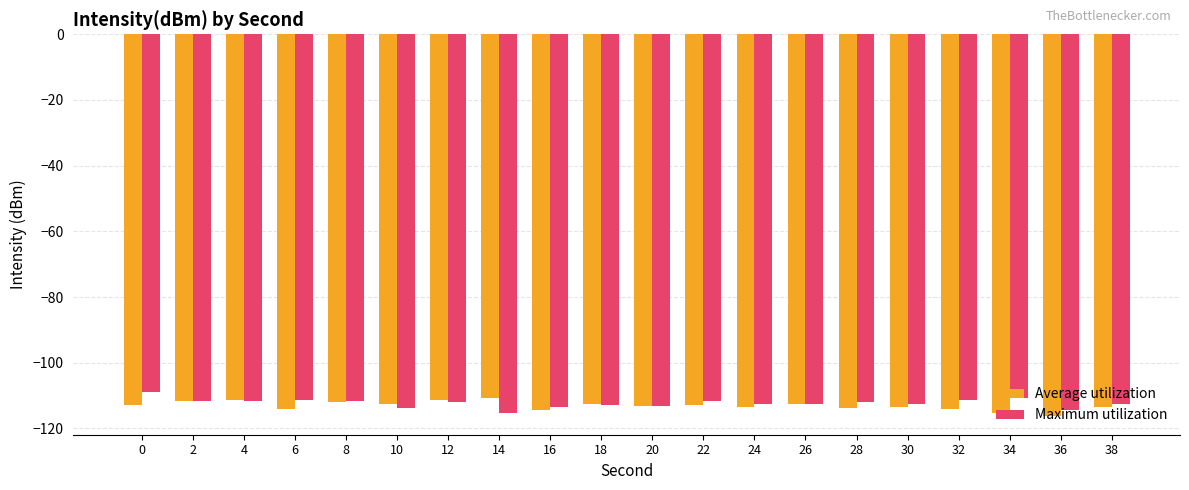

What value does the Average utilization series have at 10?

-112.4